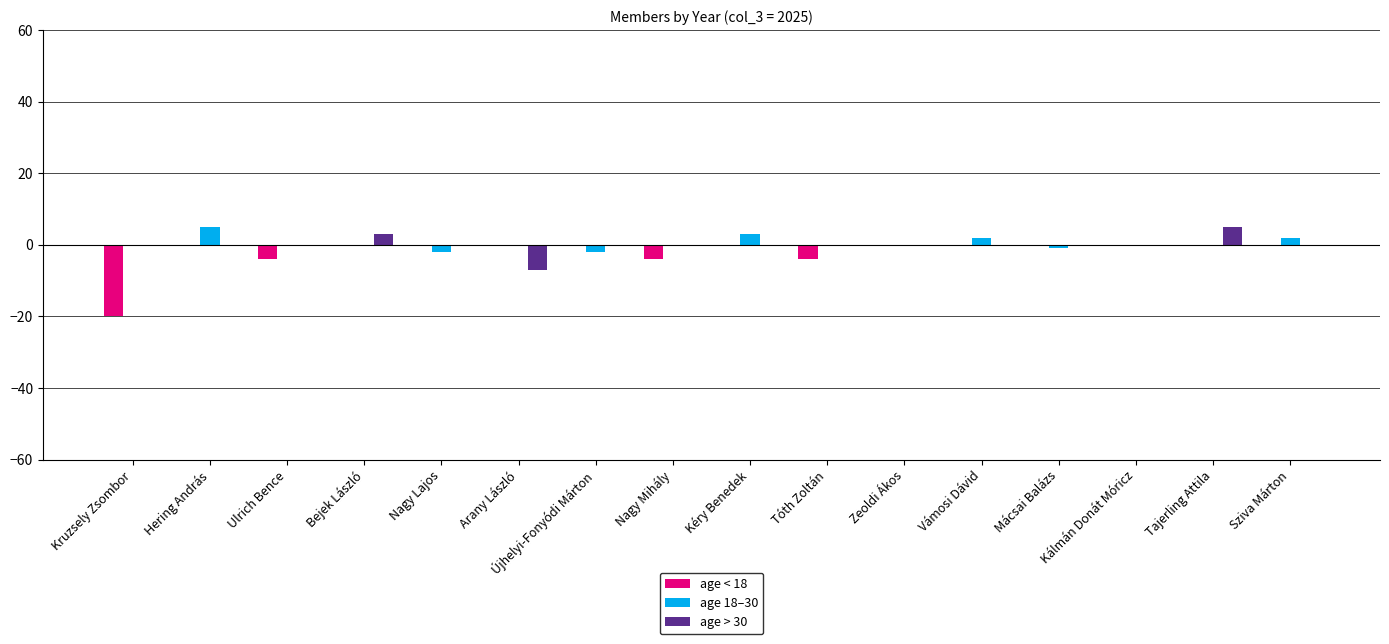

The age 18–30 series shows 0 at Zeoldi Ákos. True or false?

True